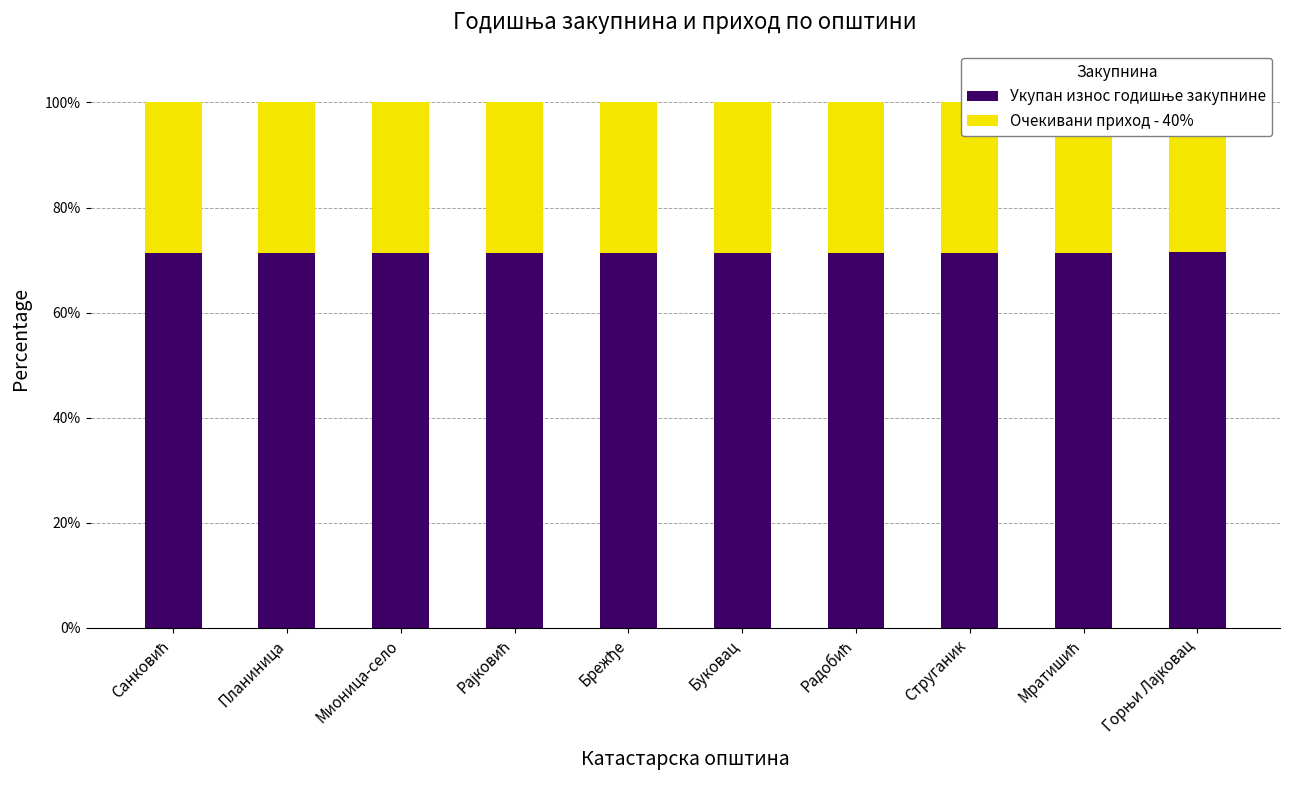

Is it true that Укупан износ годишње закупнине equals 28.0 at Мионица-село?

False